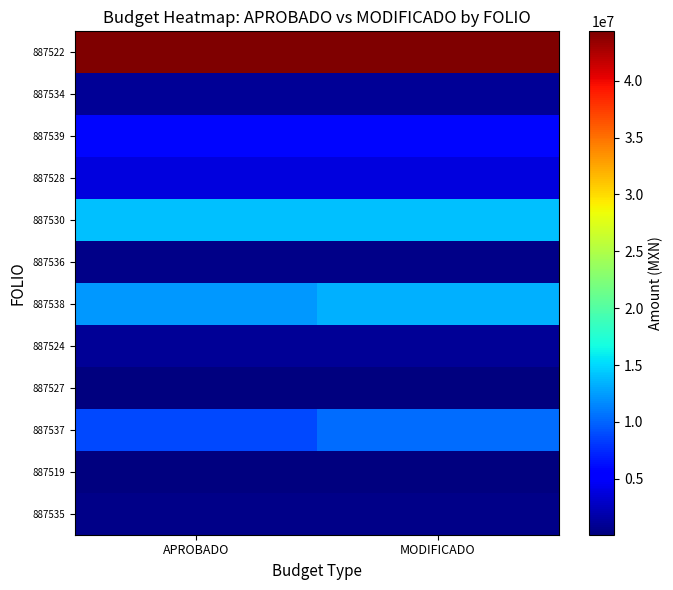

Reading left to right, what are all the values shown in this chart?

887522: APROBADO=44337440.8	MODIFICADO=44171737.2
887534: APROBADO=1000000.0	MODIFICADO=1000000.0
887539: APROBADO=5950000.0	MODIFICADO=5949999.8
887528: APROBADO=3767434.0	MODIFICADO=3767434.0
887530: APROBADO=13936974.0	MODIFICADO=13931934.0
887536: APROBADO=485200.0	MODIFICADO=483115.5
887538: APROBADO=12302500.0	MODIFICADO=13302498.6
887524: APROBADO=1070000.0	MODIFICADO=1070000.0
887527: APROBADO=90000.0	MODIFICADO=89030.0
887537: APROBADO=8850000.0	MODIFICADO=10335379.0
887519: APROBADO=90000.0	MODIFICADO=89999.8
887535: APROBADO=590000.0	MODIFICADO=589999.8